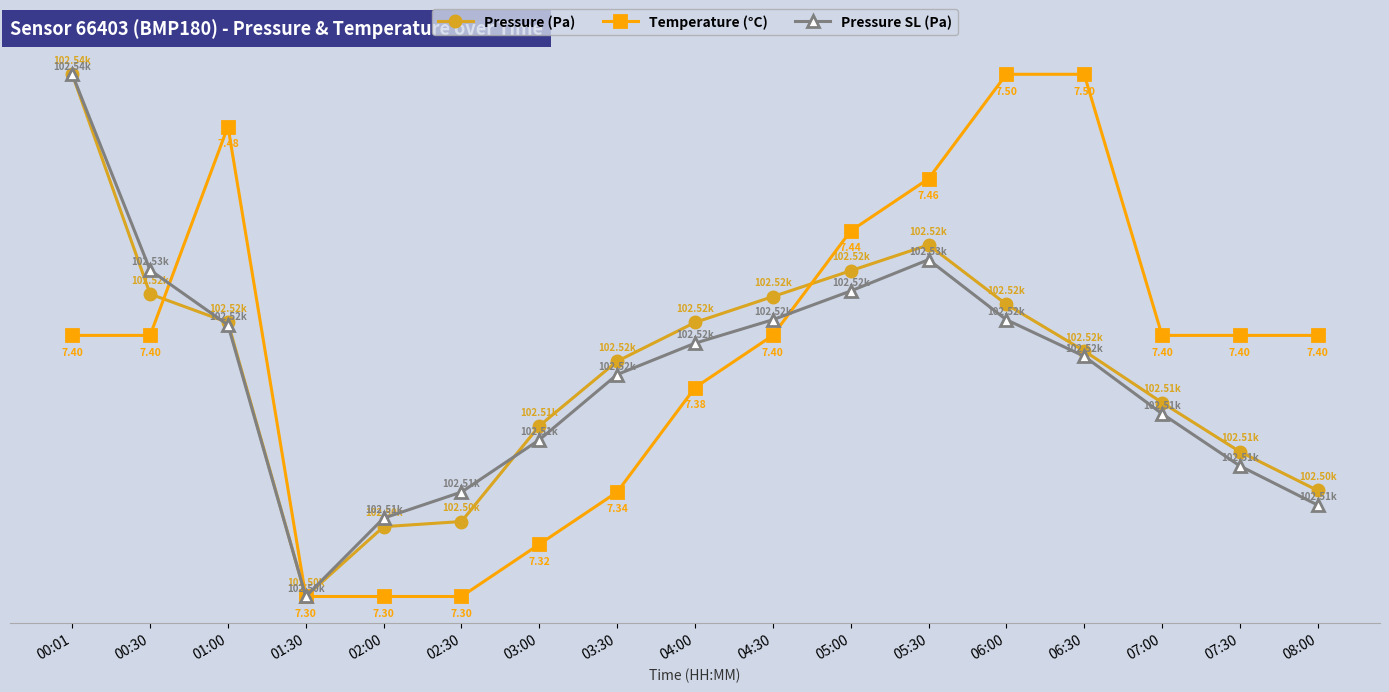

What position from the right is 02:30?

12